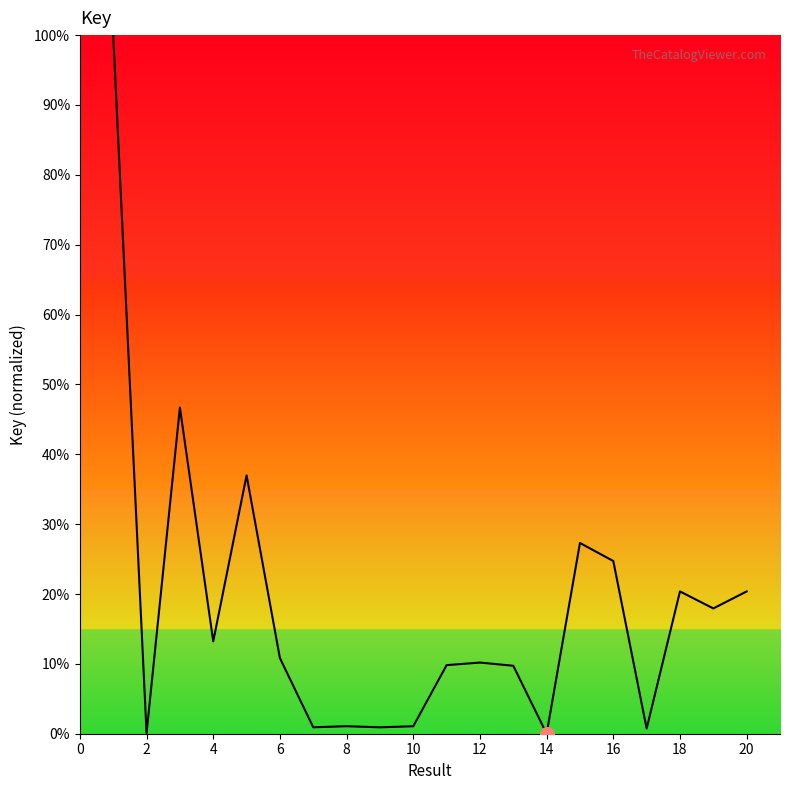

What is the difference between the maximum and minimum values?

100.0